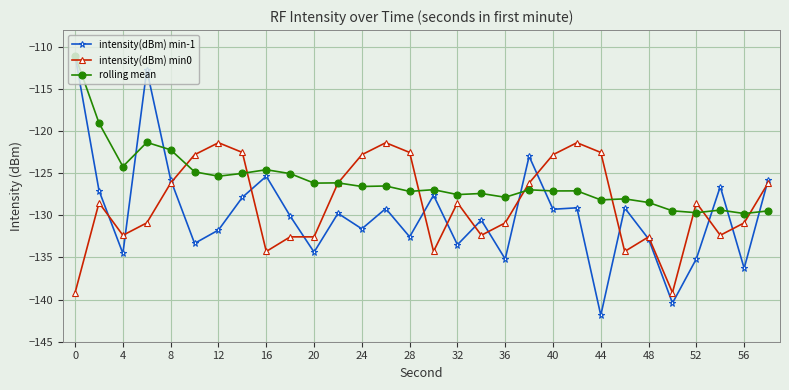

Which series has the largest range (max minus min)?

intensity(dBm) min-1